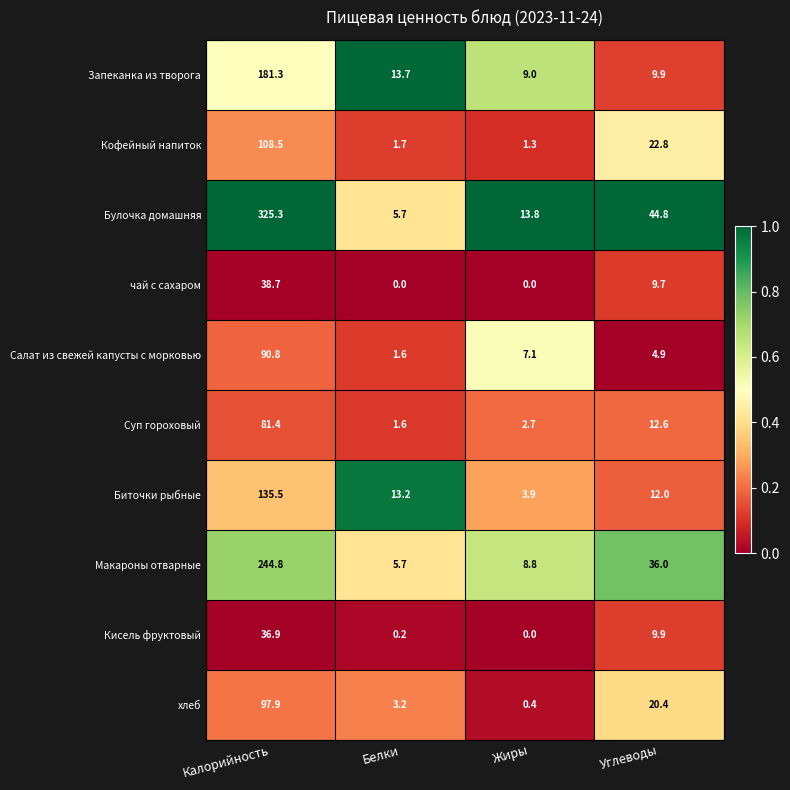

True or false: Кисель фруктовый has a value of 36.9 at Калорийность.

True